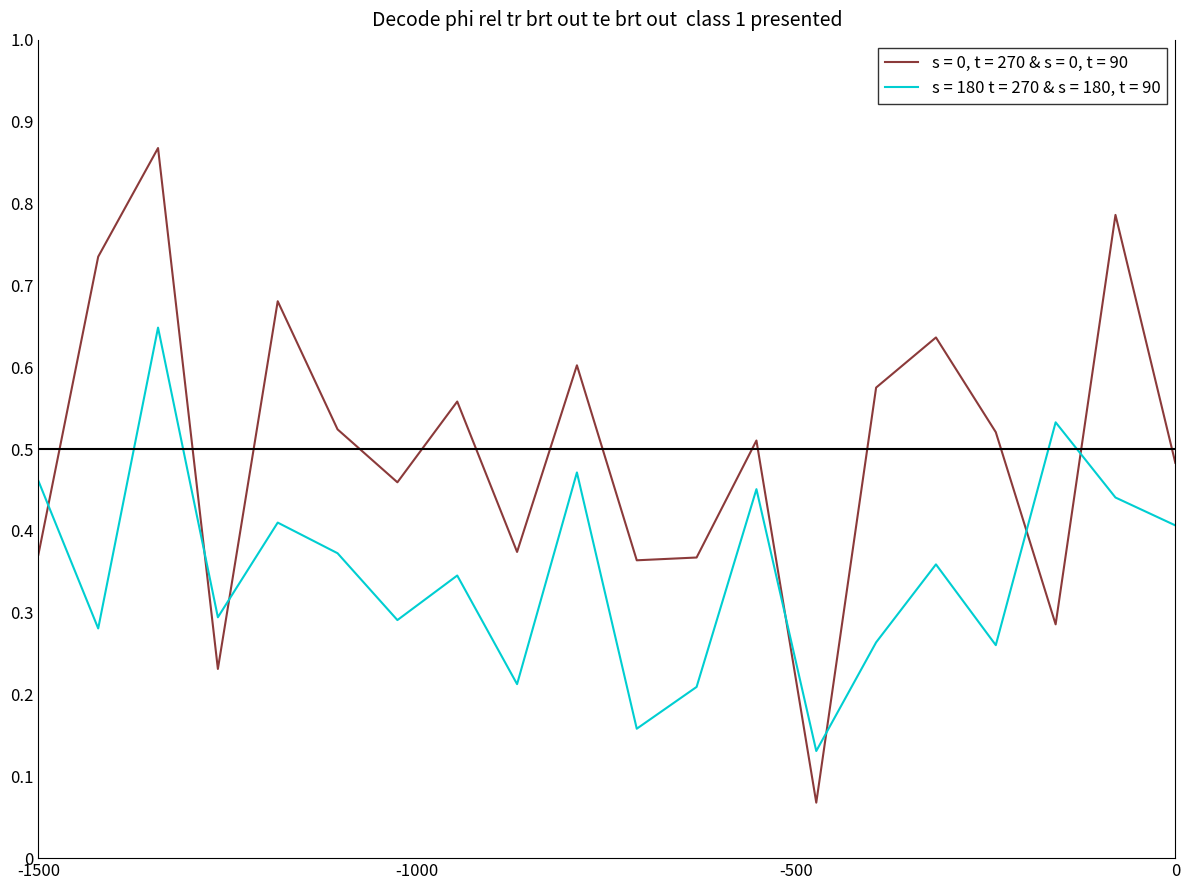

Which series has the largest total across all categories?

s = 0, t = 270 & s = 0, t = 90